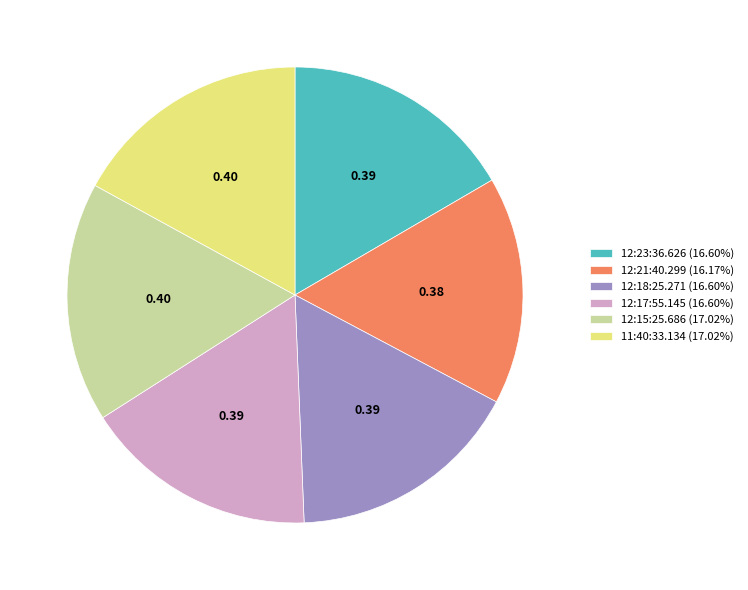

Is it true that 12:18:25.271 is 6% of the pie?

False